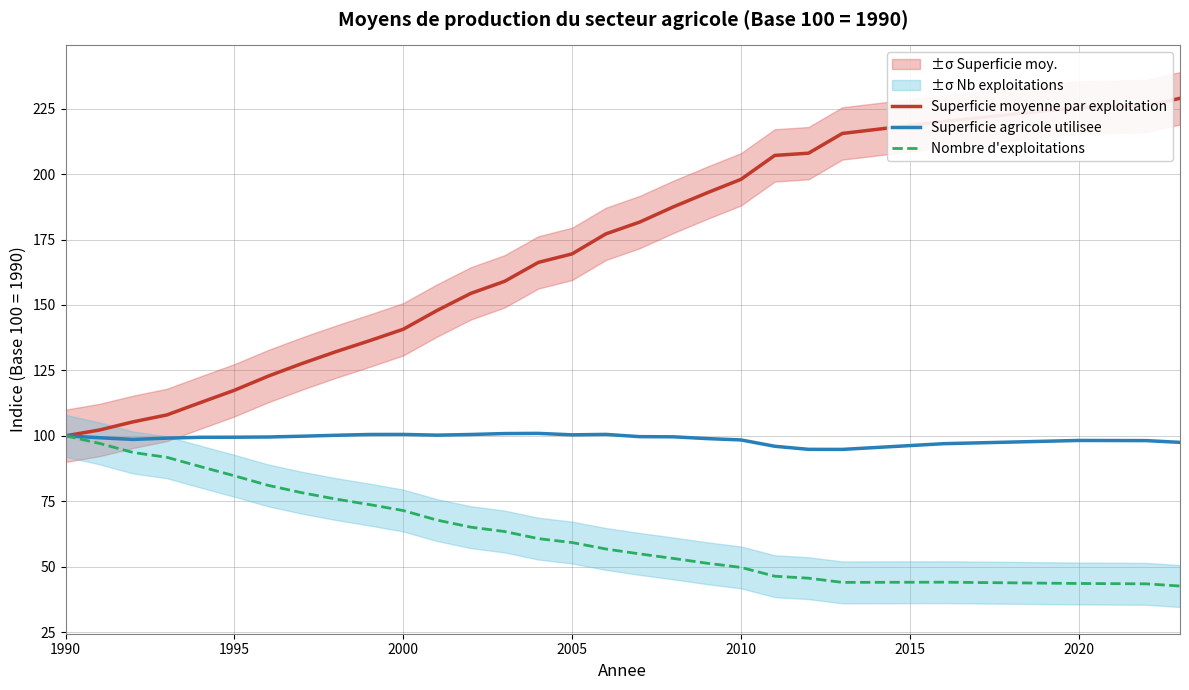

The Superficie agricole utilisee series shows 46.0 at 2000. True or false?

False